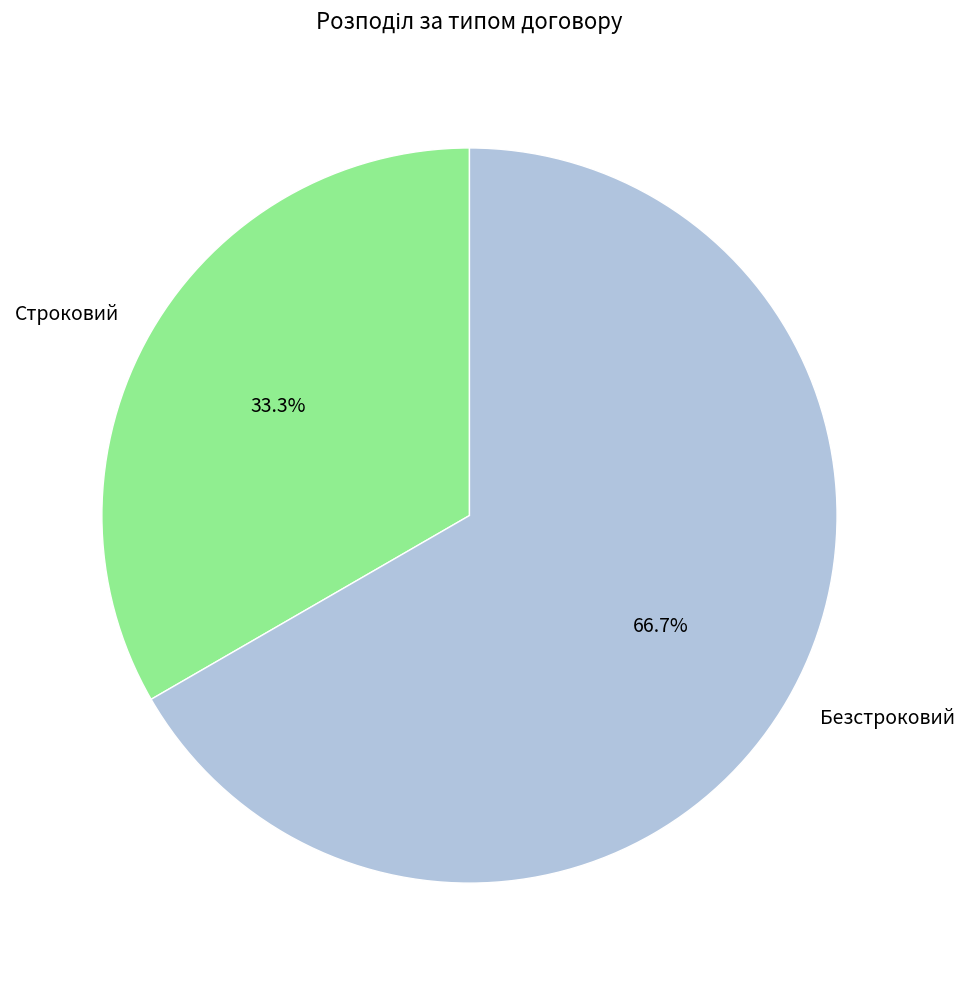

True or false: Строковий accounts for 33% of the total.

True